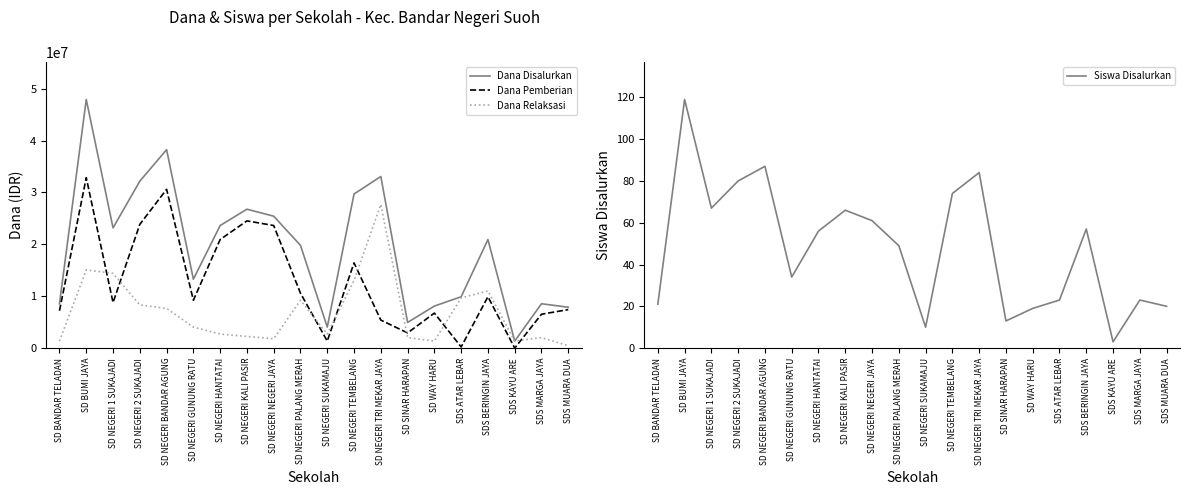

Which series has the largest total across all categories?

Dana Disalurkan